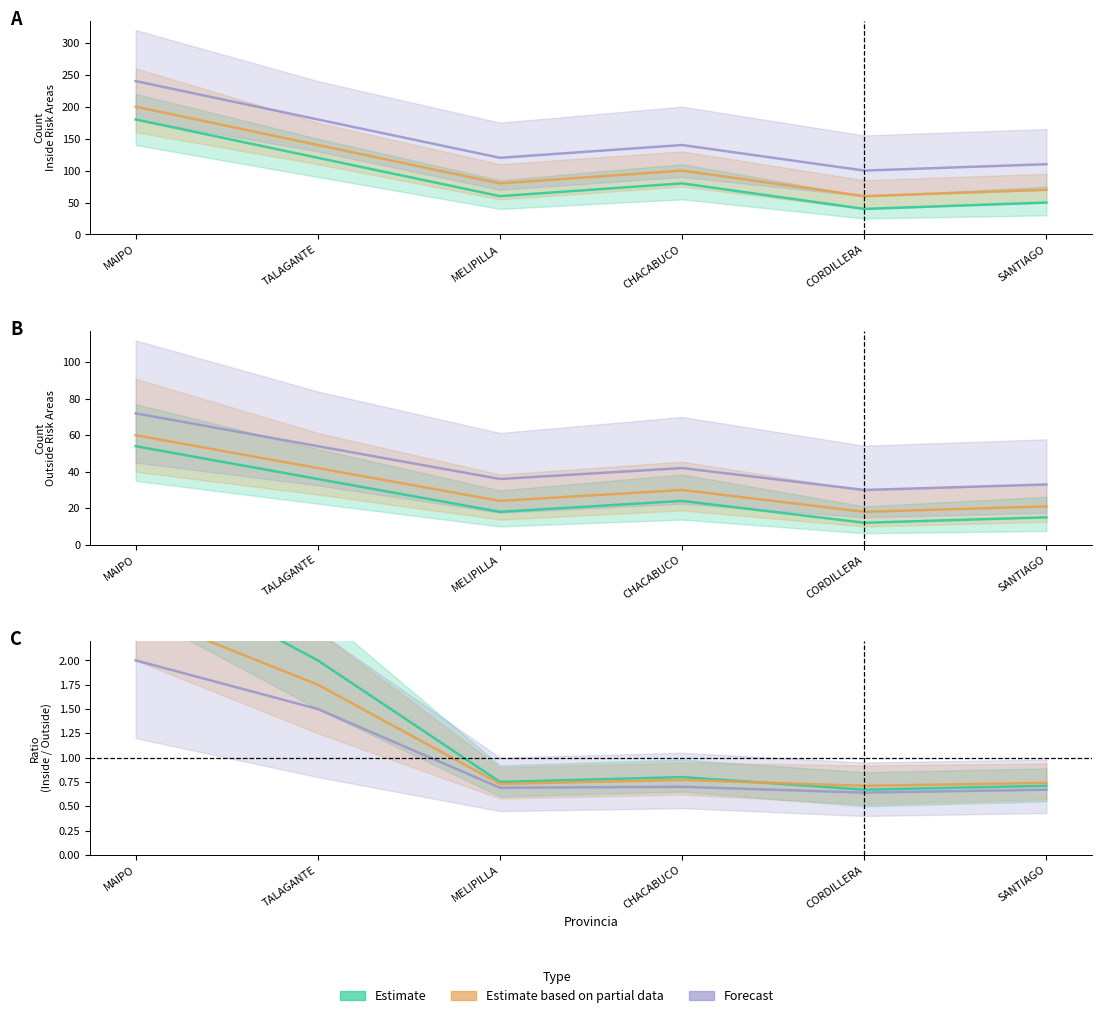

Between SANTIAGO and CHACABUCO, which is larger?

CHACABUCO